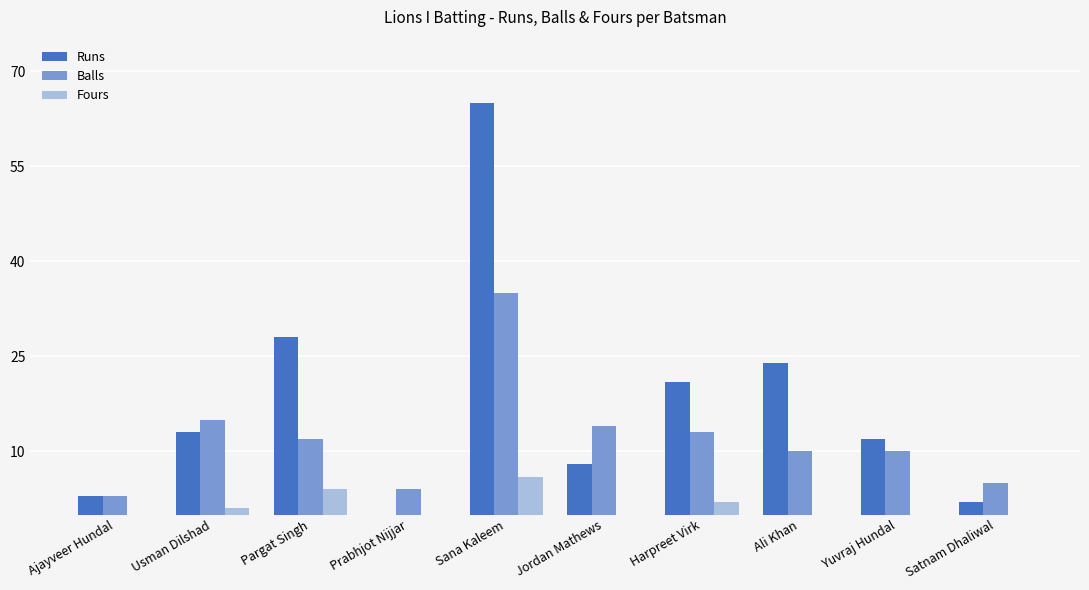

The Balls series shows 12 at Pargat Singh. True or false?

True